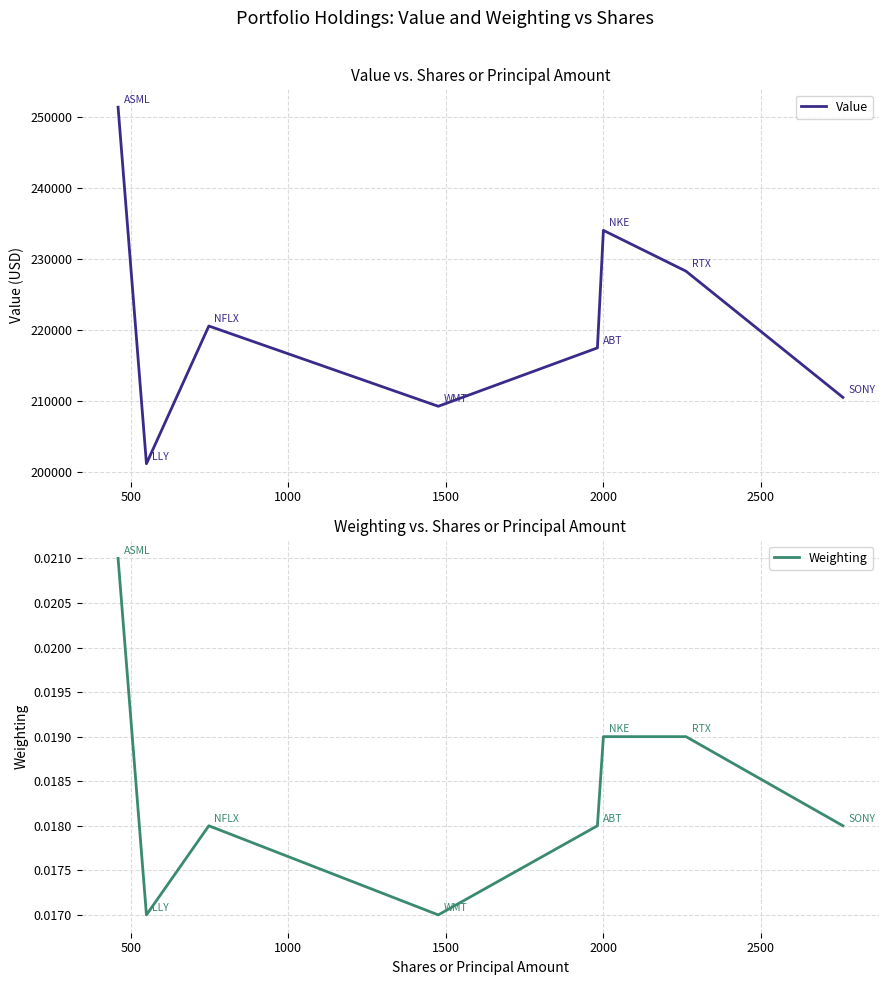

What is the difference between the maximum and second lowest values in the Value series?

42062